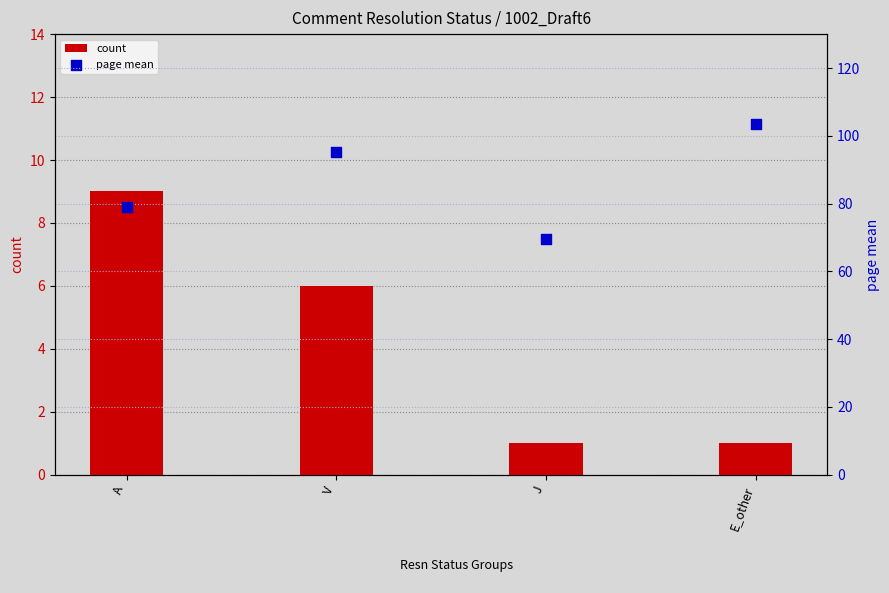

What are all the series names shown in the legend?

count, page mean